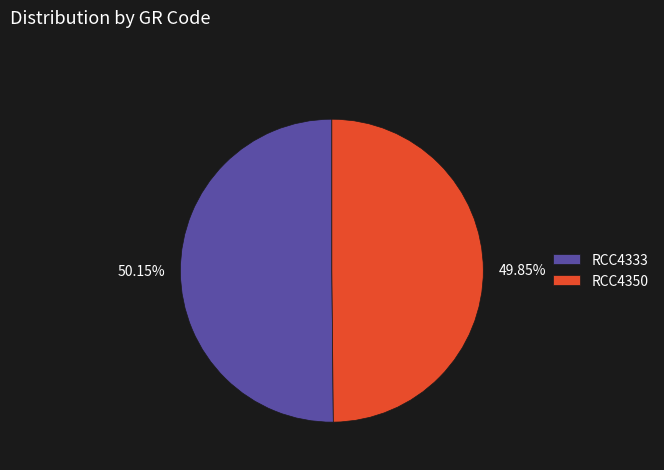

To the nearest percent, what percentage of the pie is RCC4350?

50%